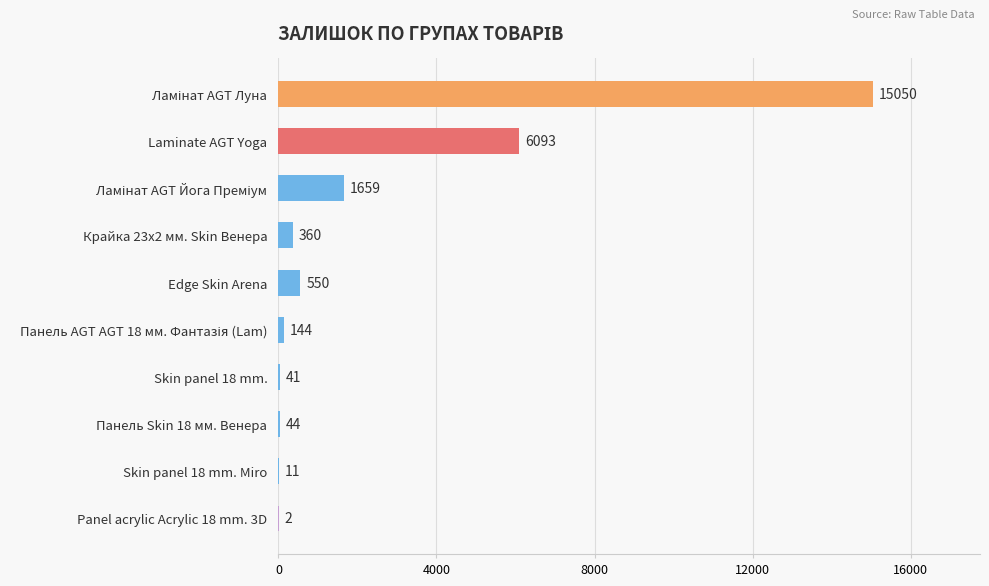

How many data points does each series have?

10